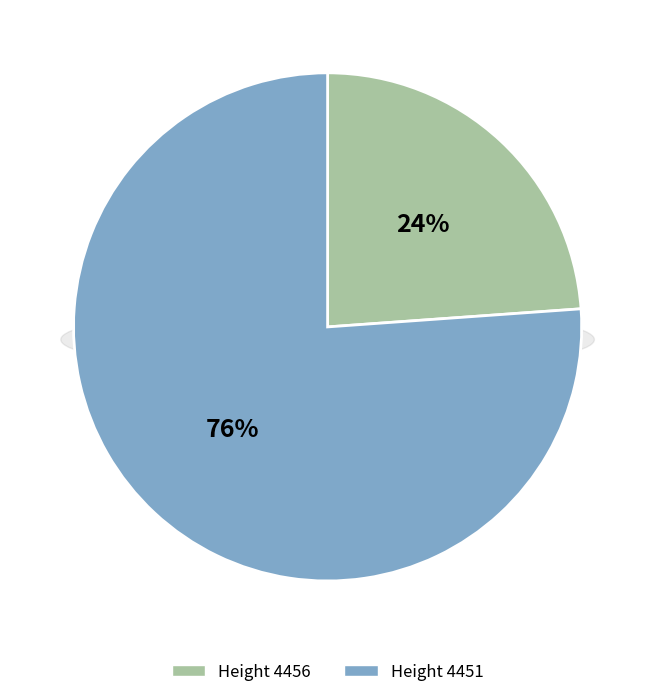

Between 4451 and 4456, which is larger?

4451